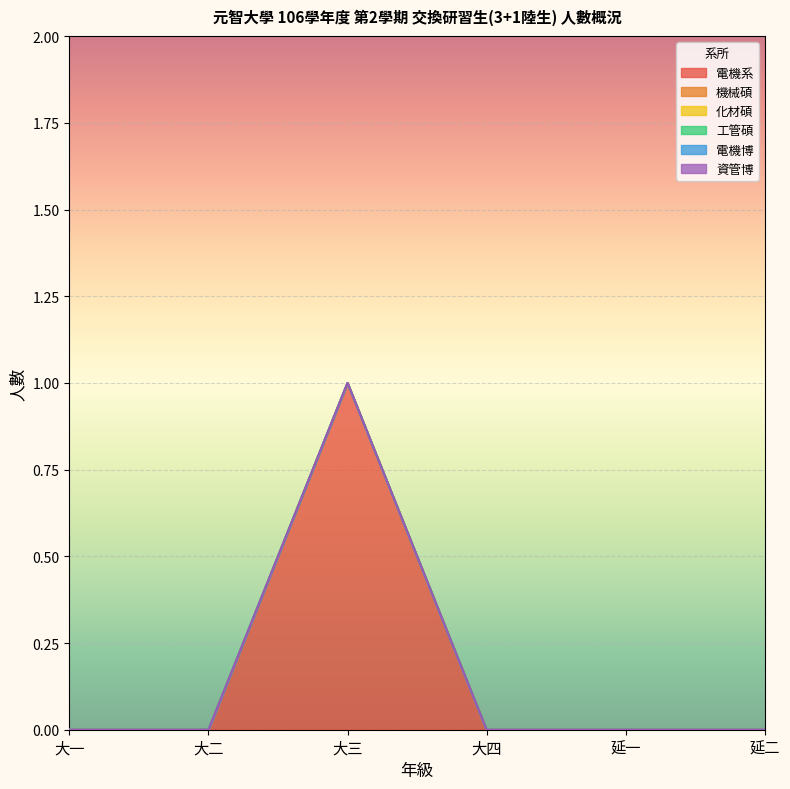

How many distinct data groups are displayed?

6